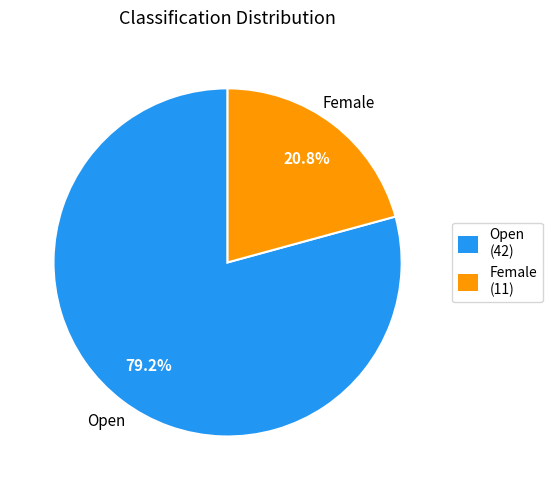

How many slices are in this pie chart?

2